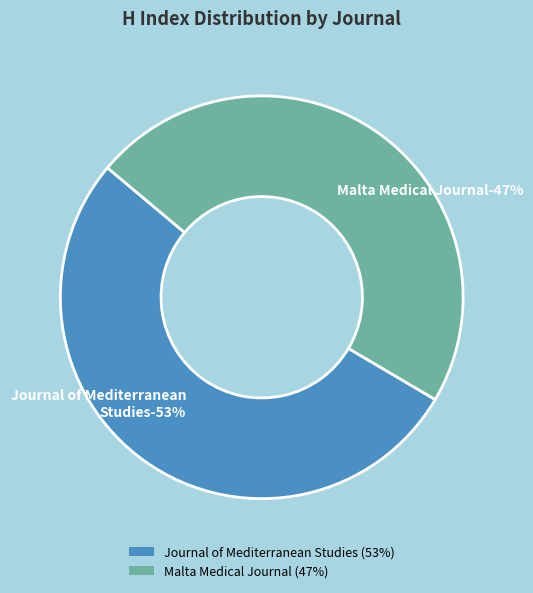

What is the ratio of the value at Malta Medical Journal to the value at Journal of Mediterranean Studies?

0.9